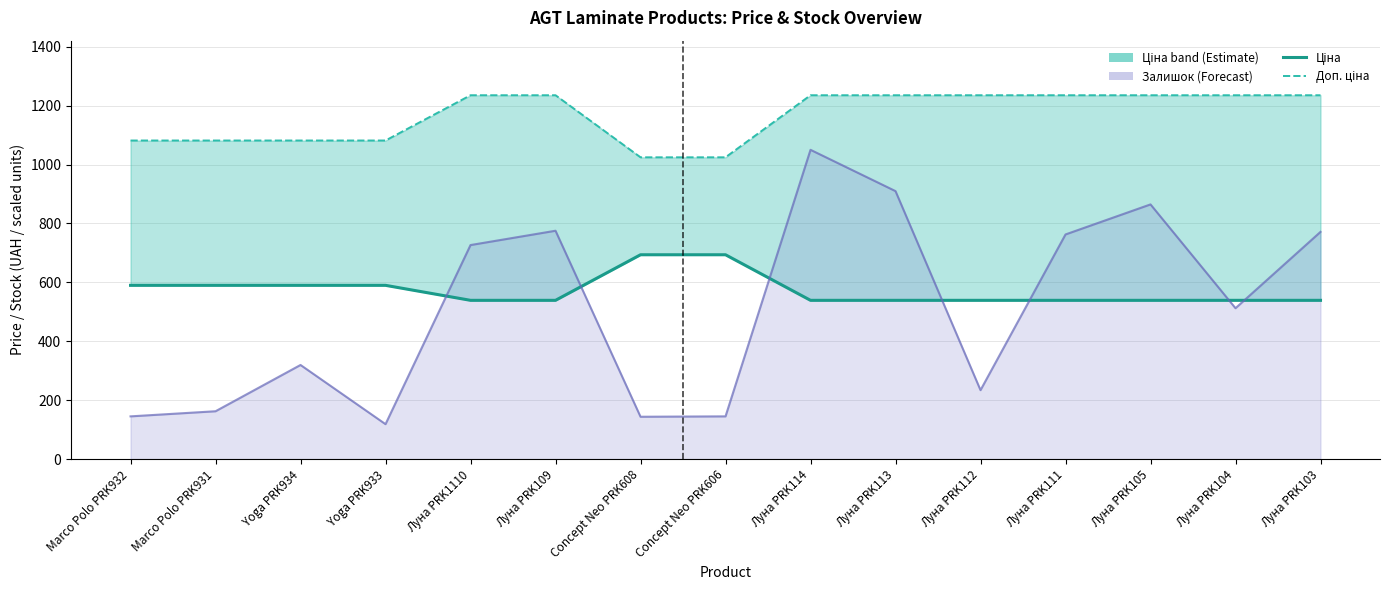

At which label is Залишок (line) closest to 584?

Луна PRK104